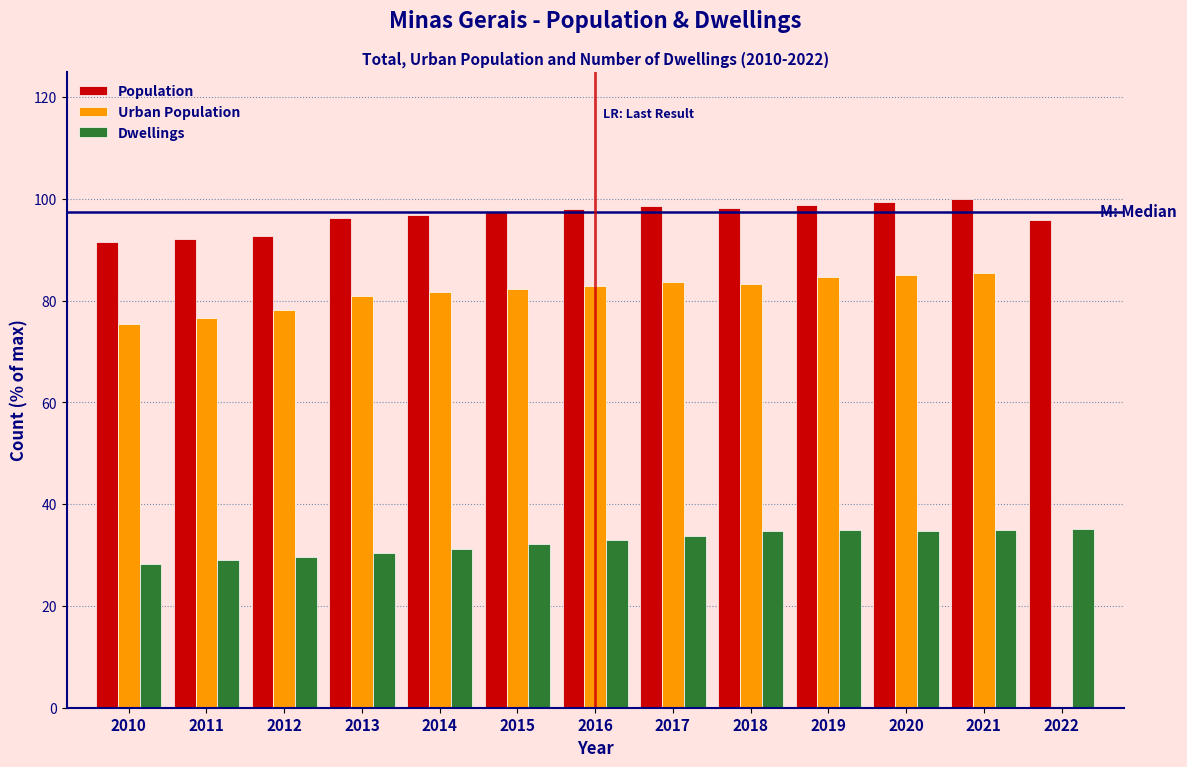

The Dwellings series shows 61.0 at 2022. True or false?

False